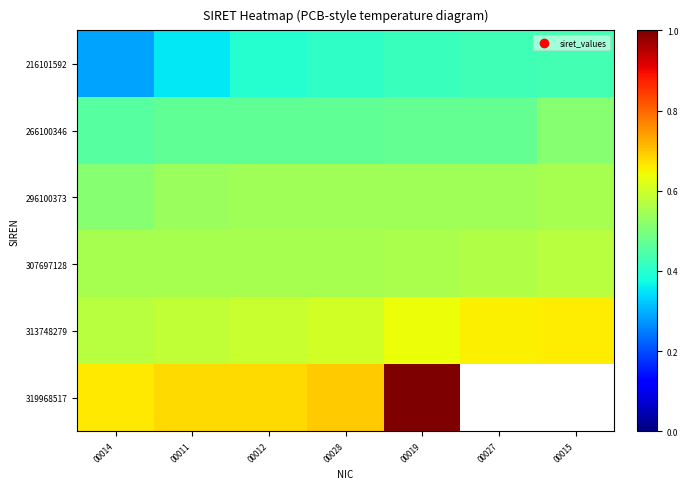

What is the total value across all series at 00012?

3.2